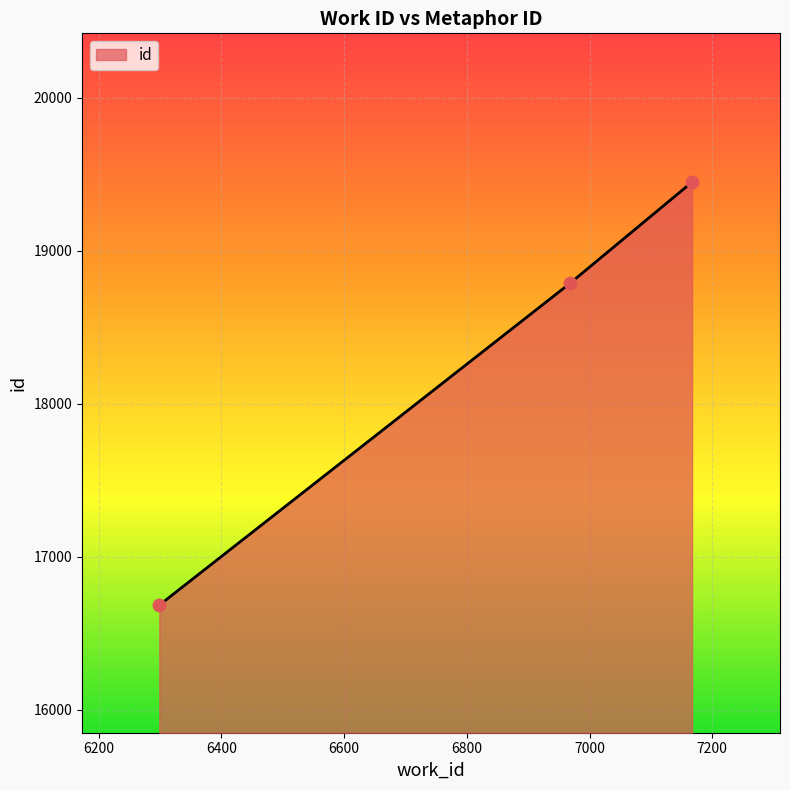

What is the greatest value displayed?

19448